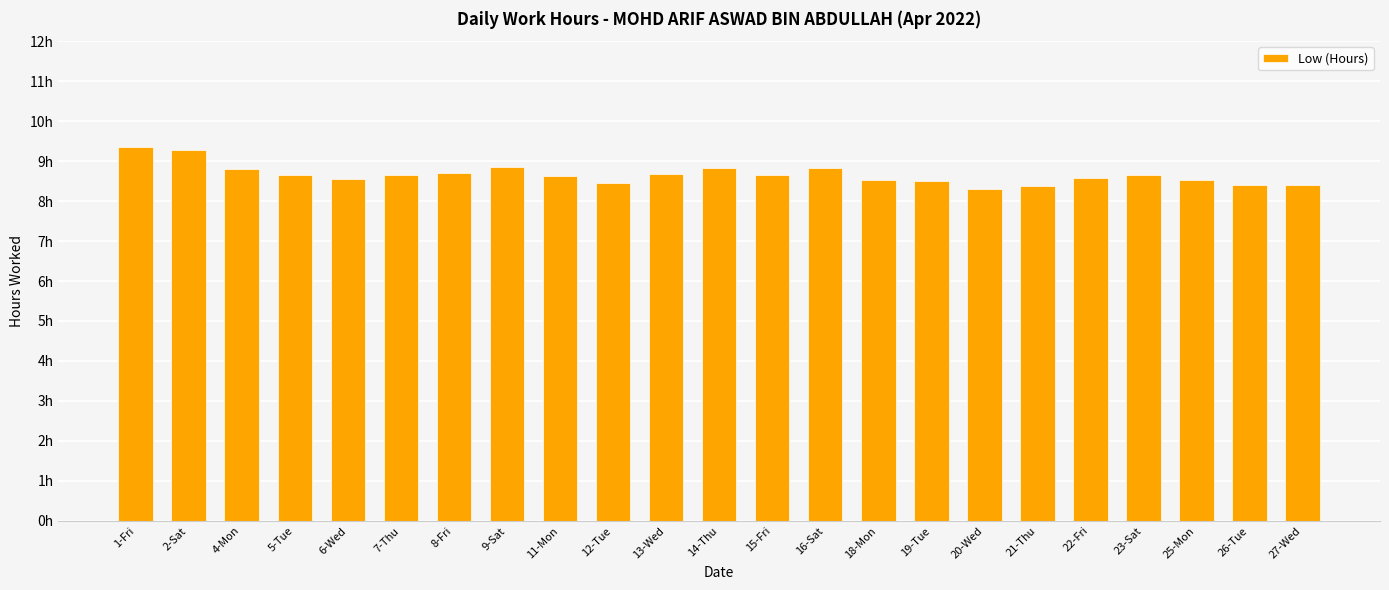

Are the bars horizontal?

No